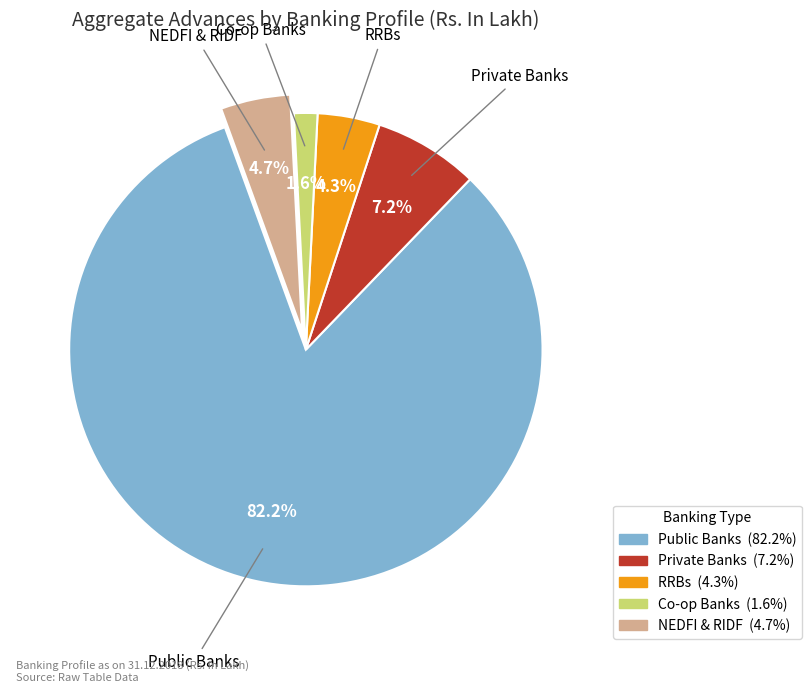

Which category has the biggest portion of the pie?

Public Banks